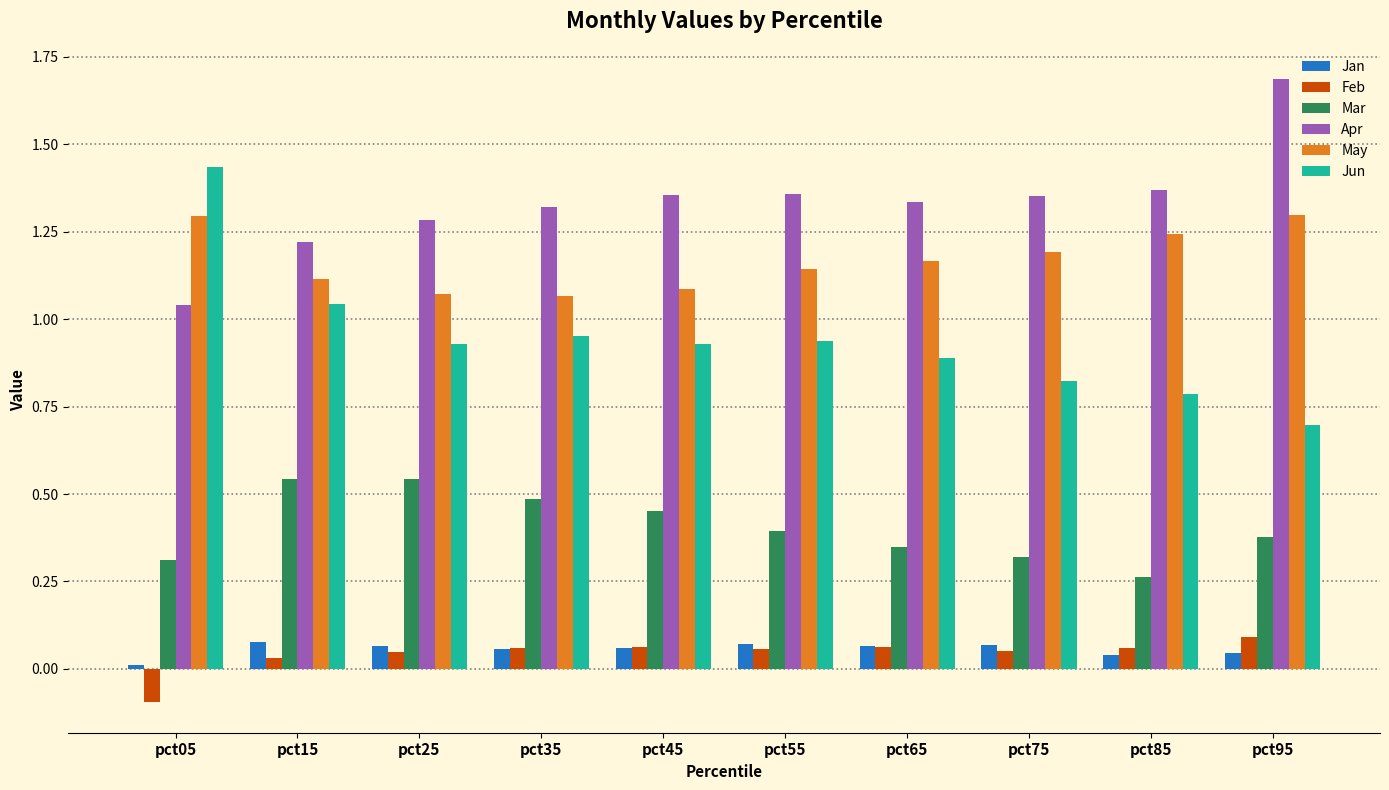

Is the value of Mar at pct25 greater than the value of May at pct35?

No